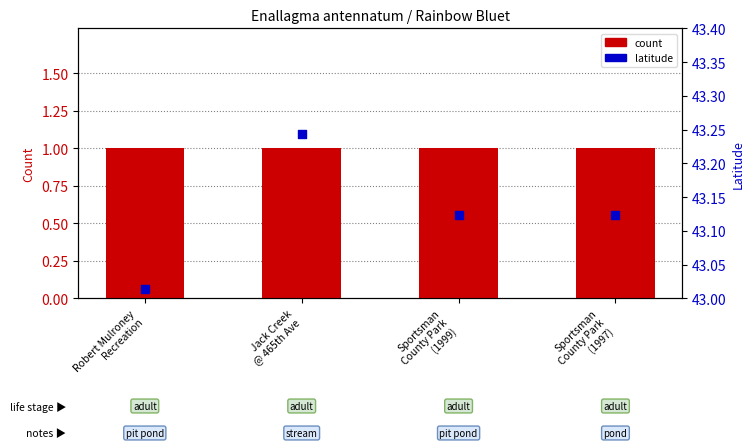

At how many categories does at least one series exceed 41?

4